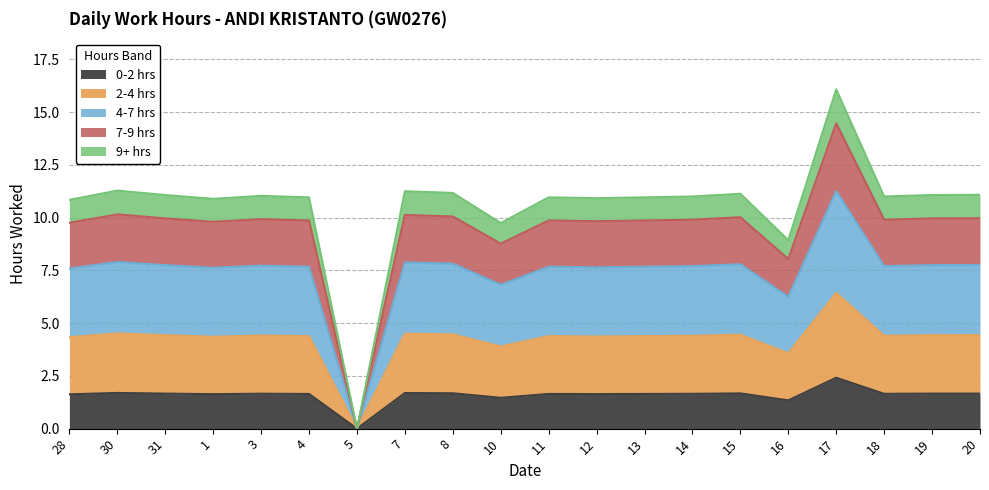

What position from the right is 8?

12